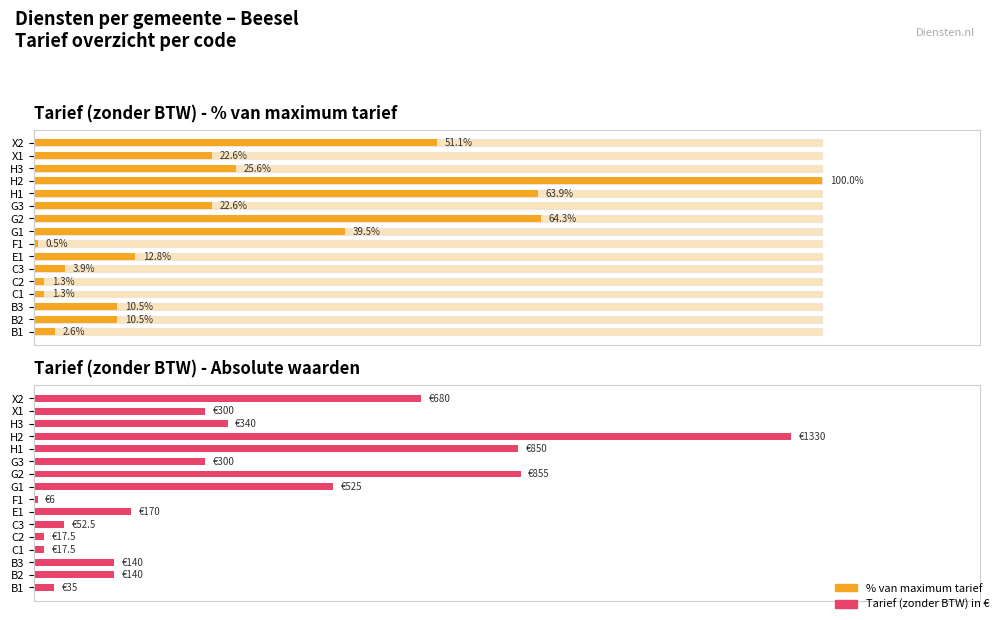

What is the average value of the Tarief (zonder BTW) series?

359.9